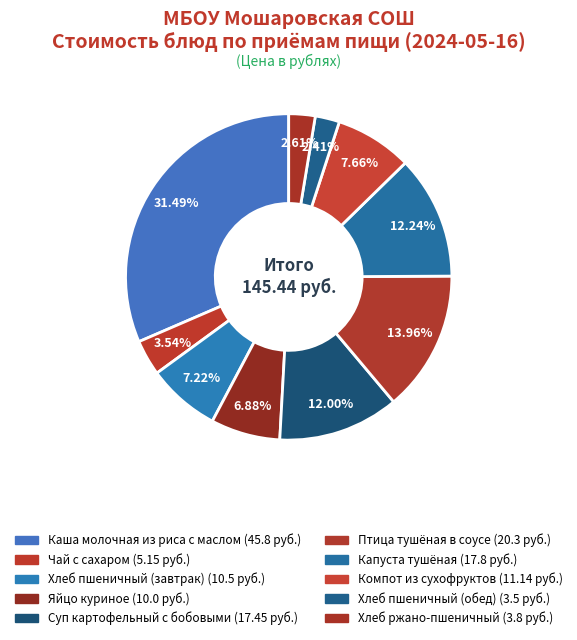

To the nearest percent, what percentage of the pie is Суп картофельный с бобовыми?

12%